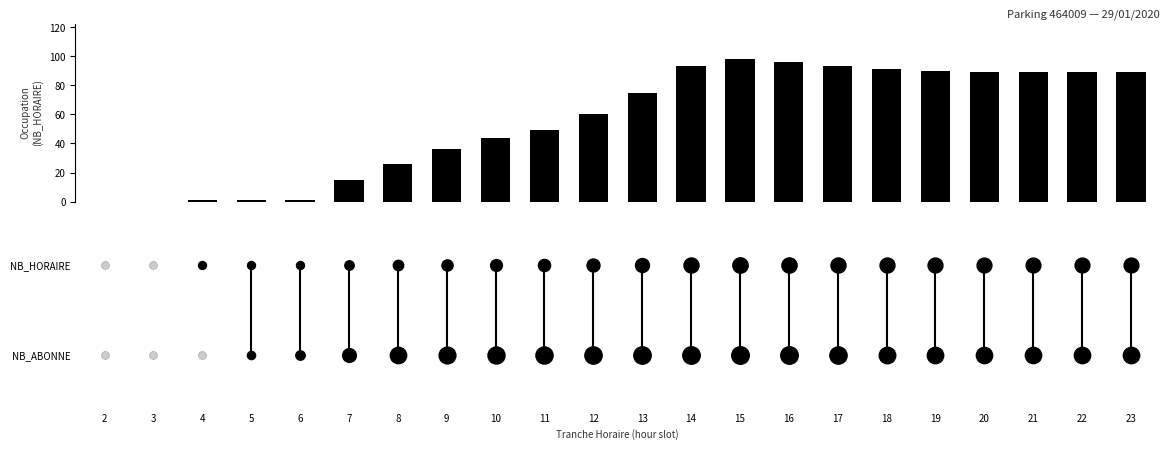

Reading left to right, what are all the values shown in this chart?

2: 0=0	1=0
3: 0=0	1=0
4: 0=1	1=0
5: 0=1	1=3
6: 0=1	1=15
7: 0=15	1=72
8: 0=26	1=116
9: 0=36	1=124
10: 0=44	1=129
11: 0=49	1=131
12: 0=60	1=134
13: 0=75	1=136
14: 0=93	1=137
15: 0=98	1=139
16: 0=96	1=138
17: 0=93	1=133
18: 0=91	1=119
19: 0=90	1=117
20: 0=89	1=115
21: 0=89	1=115
22: 0=89	1=116
23: 0=89	1=116